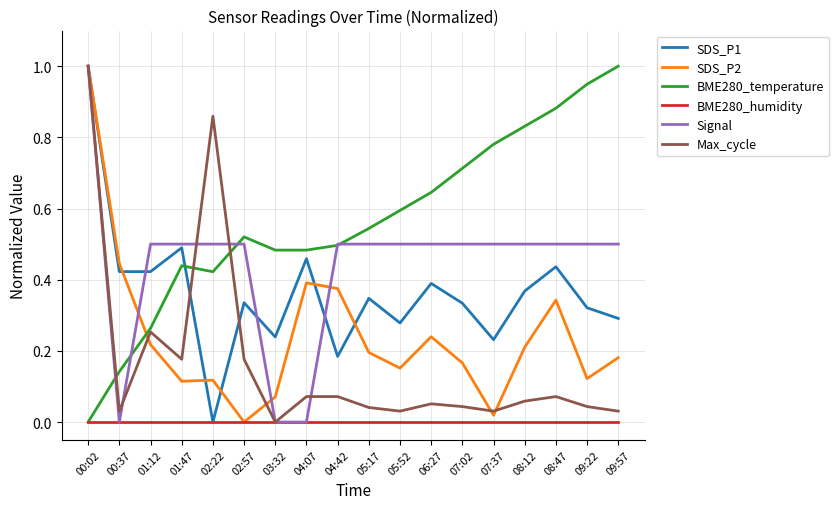

What is the maximum value for SDS_P1?

1.0